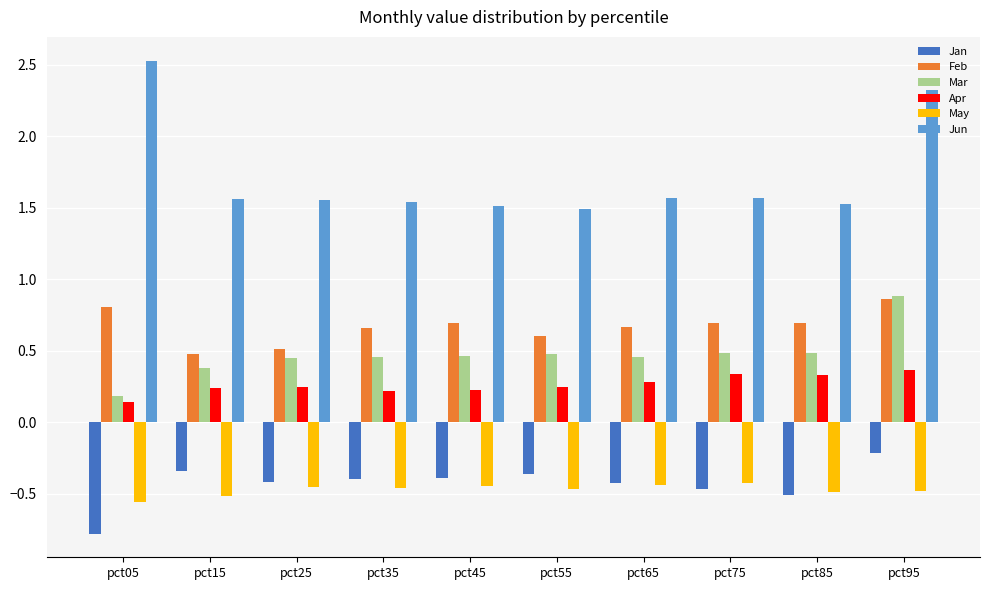

The Apr series shows 0.2 at pct15. True or false?

True